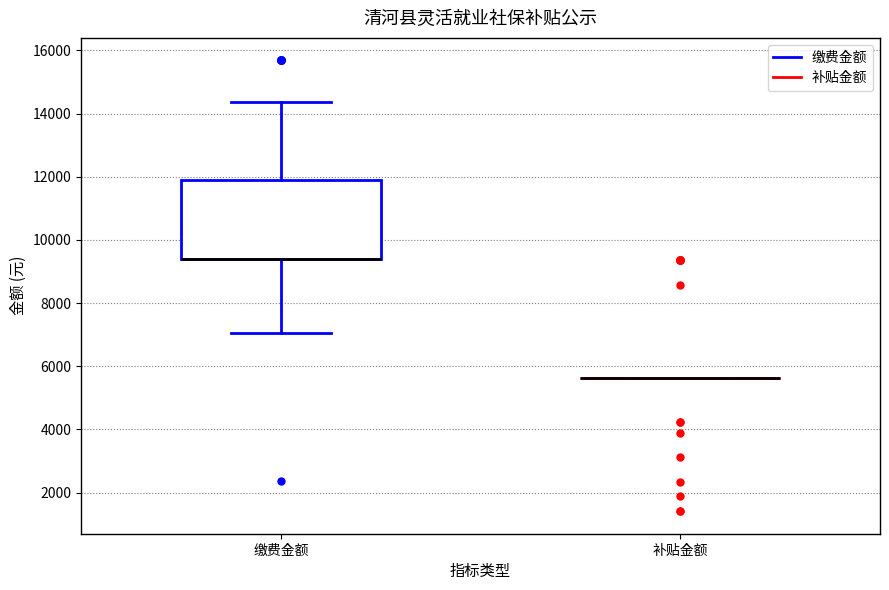

Where does the lower whisker of the box for 缴费金额 end on the y-axis? The values are not printed on the chart, so give them approximately, as read against the axis.

7000